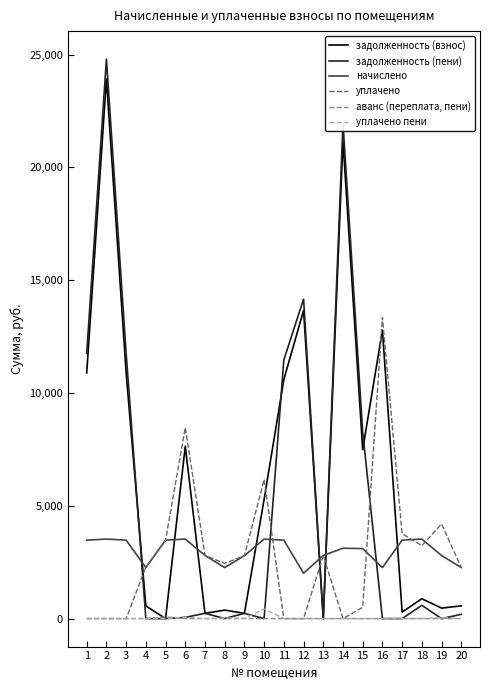

True or false: задолженность (пени) and уплачено пени intersect in this chart.

True